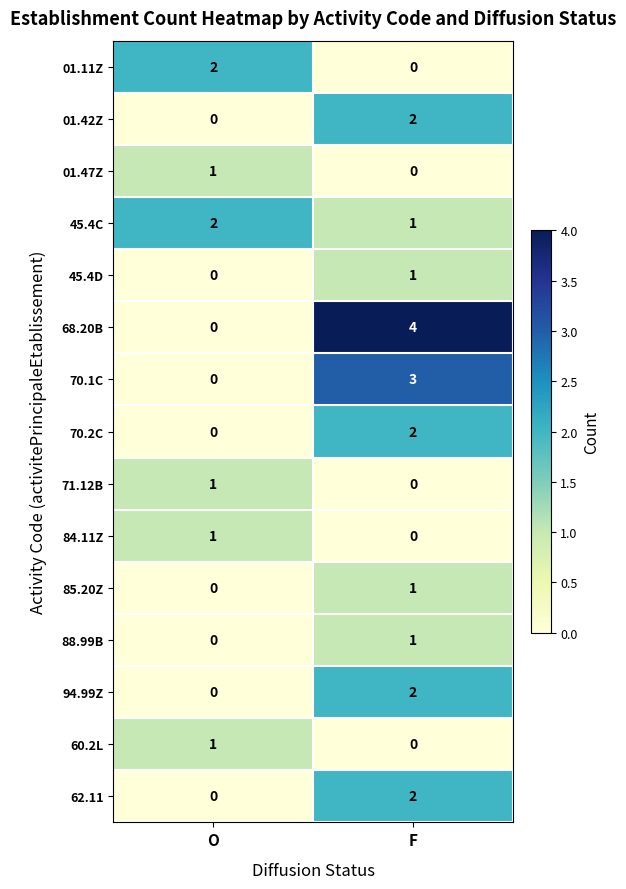

At which label is 45.4D closest to 0?

O